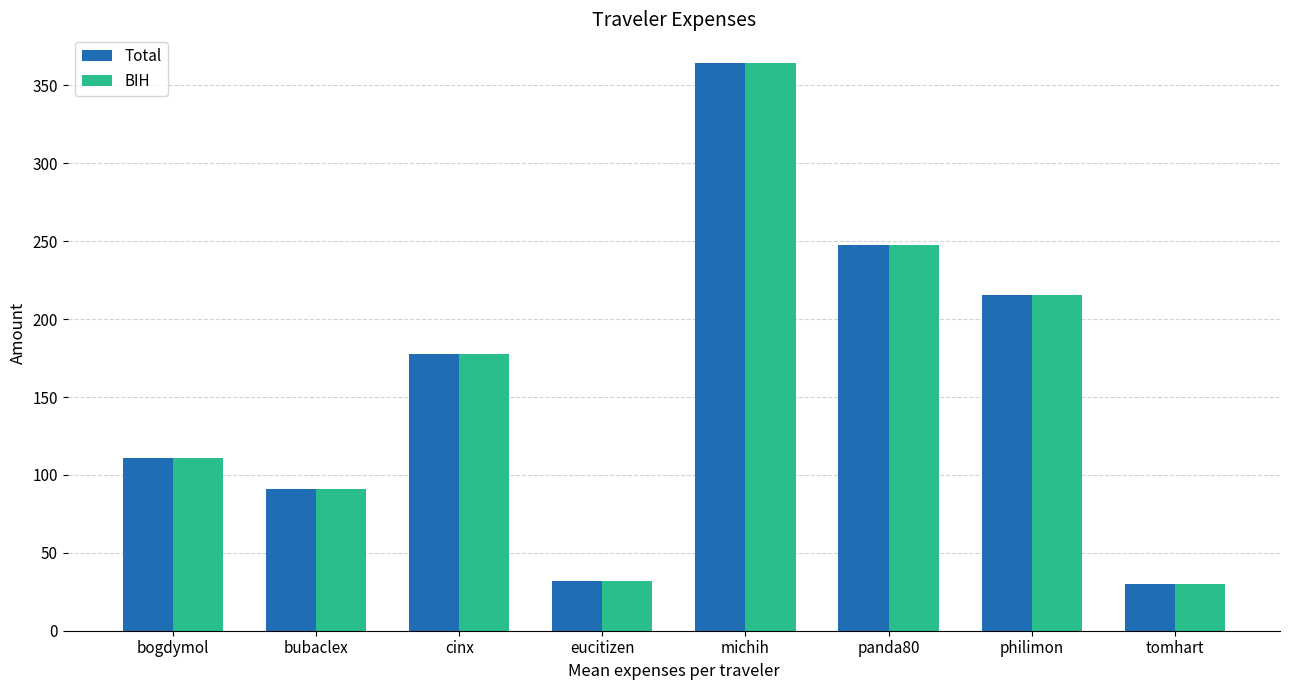

What is the label of the 6th bar from the right?

cinx